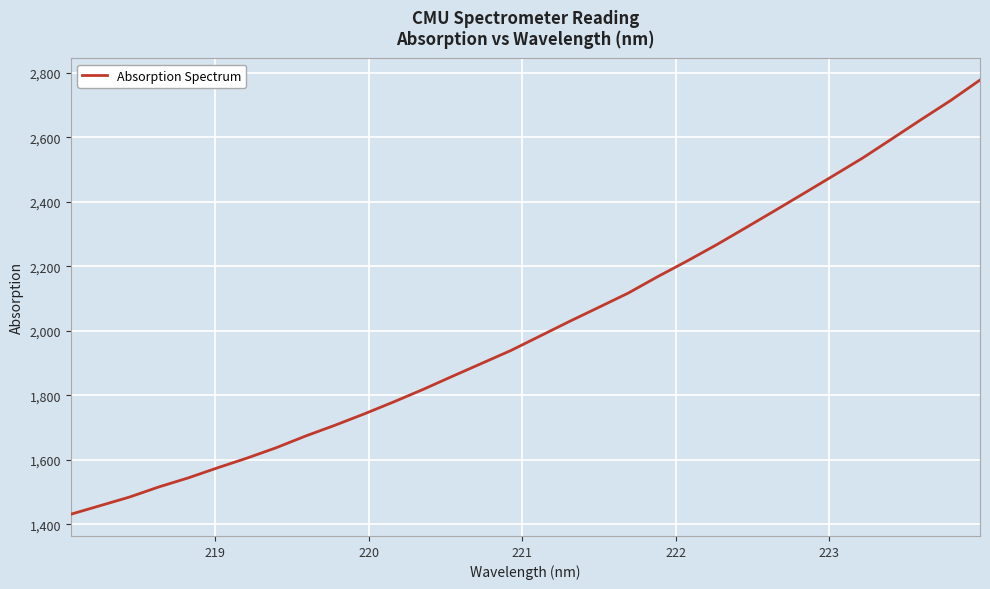

What is the minimum value shown in the chart?

1431.3